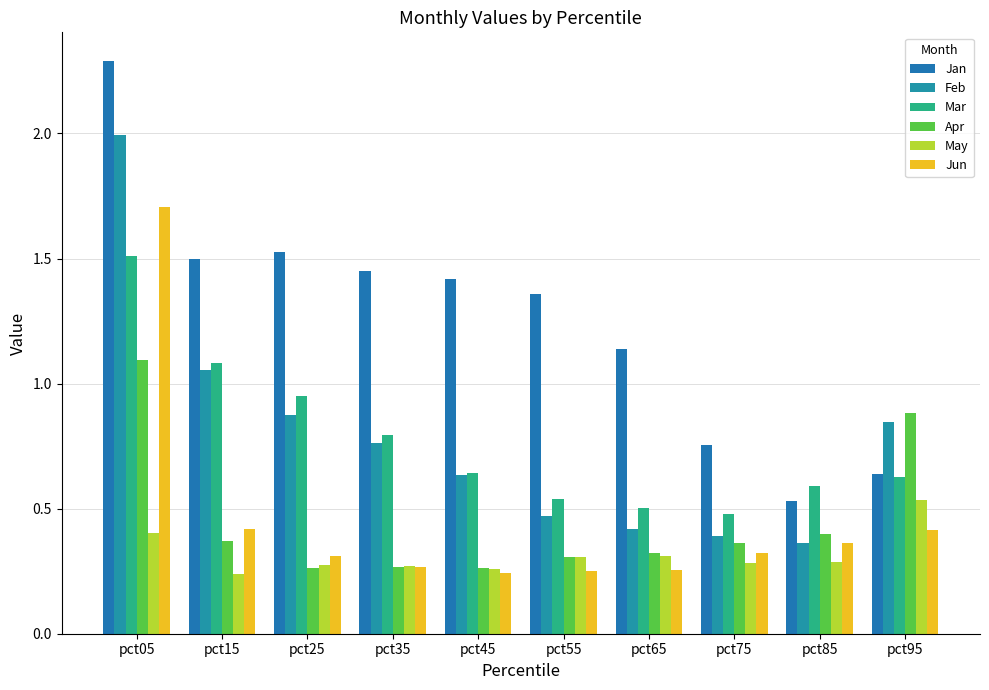

Reading left to right, what are all the values shown in this chart?

Jan: pct05=2.3	pct15=1.5	pct25=1.5	pct35=1.4	pct45=1.4	pct55=1.4	pct65=1.1	pct75=0.8	pct85=0.5	pct95=0.6
Feb: pct05=2.0	pct15=1.1	pct25=0.9	pct35=0.8	pct45=0.6	pct55=0.5	pct65=0.4	pct75=0.4	pct85=0.4	pct95=0.8
Mar: pct05=1.5	pct15=1.1	pct25=0.9	pct35=0.8	pct45=0.6	pct55=0.5	pct65=0.5	pct75=0.5	pct85=0.6	pct95=0.6
Apr: pct05=1.1	pct15=0.4	pct25=0.3	pct35=0.3	pct45=0.3	pct55=0.3	pct65=0.3	pct75=0.4	pct85=0.4	pct95=0.9
May: pct05=0.4	pct15=0.2	pct25=0.3	pct35=0.3	pct45=0.3	pct55=0.3	pct65=0.3	pct75=0.3	pct85=0.3	pct95=0.5
Jun: pct05=1.7	pct15=0.4	pct25=0.3	pct35=0.3	pct45=0.2	pct55=0.3	pct65=0.3	pct75=0.3	pct85=0.4	pct95=0.4